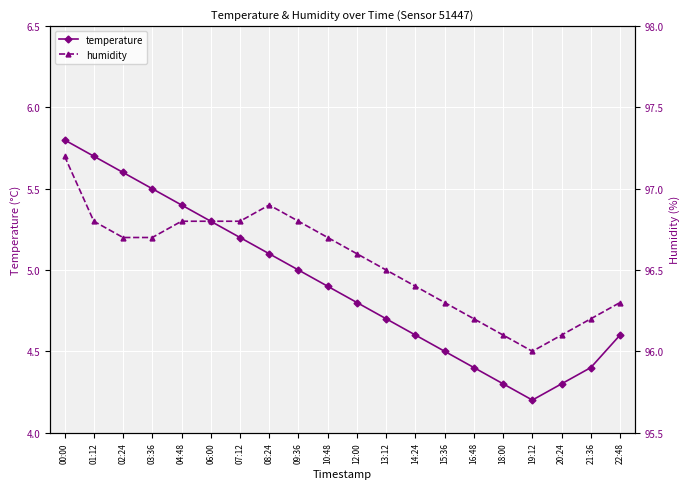

Reading left to right, list all the values displayed in this chart.

temperature: 5.8	5.7	5.6	5.5	5.4	5.3	5.2	5.1	5.0	4.9	4.8	4.7	4.6	4.5	4.4	4.3	4.2	4.3	4.4	4.6
humidity: 97.2	96.8	96.7	96.7	96.8	96.8	96.8	96.9	96.8	96.7	96.6	96.5	96.4	96.3	96.2	96.1	96.0	96.1	96.2	96.3